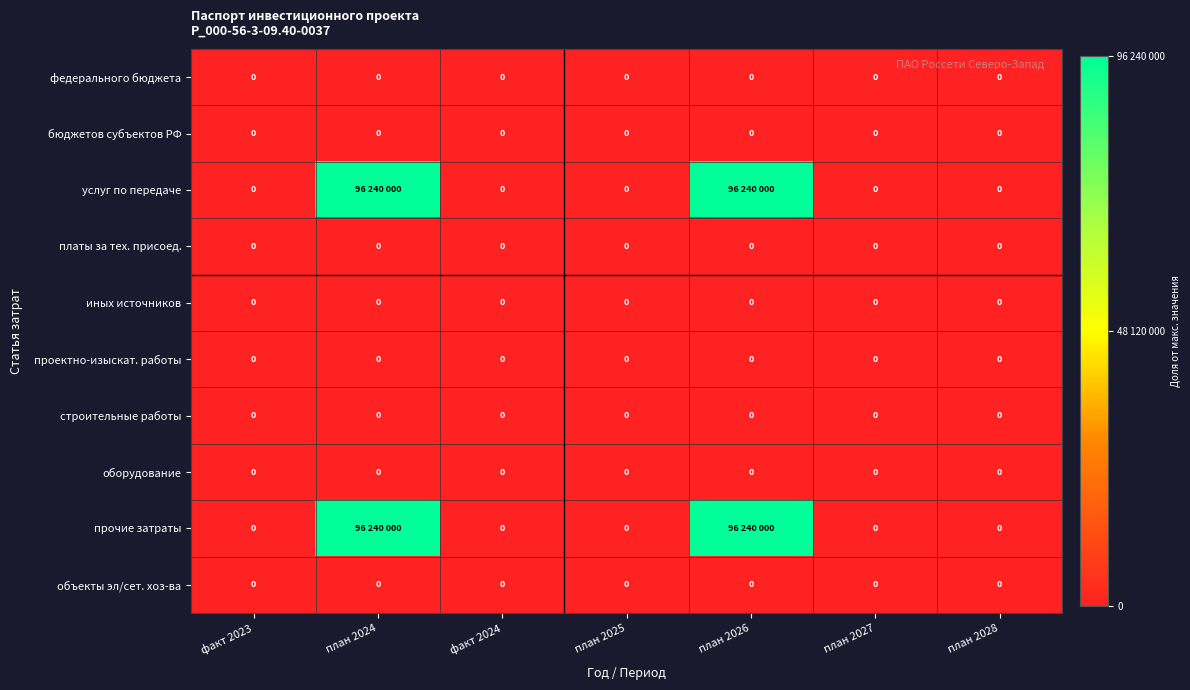

Which label corresponds to the smallest value in the chart?

факт 2023